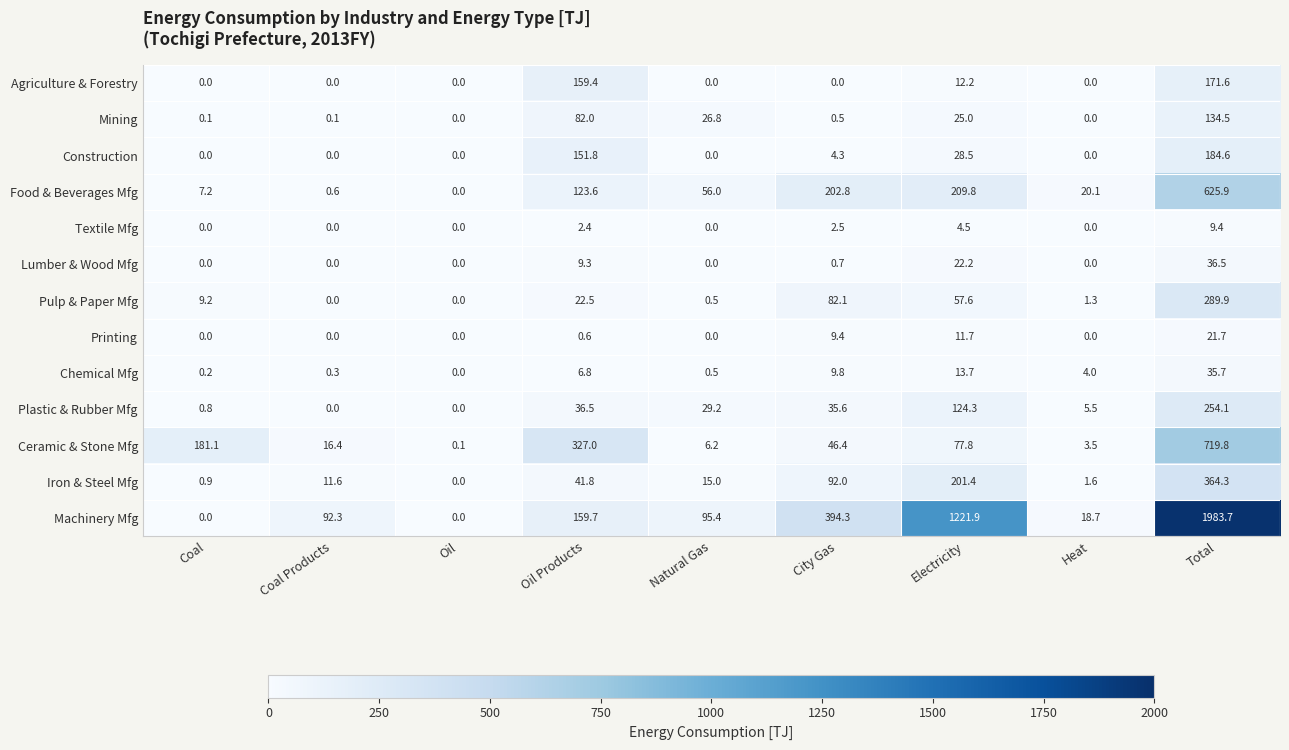

The value of Printing at Heat is 0.0. True or false?

True